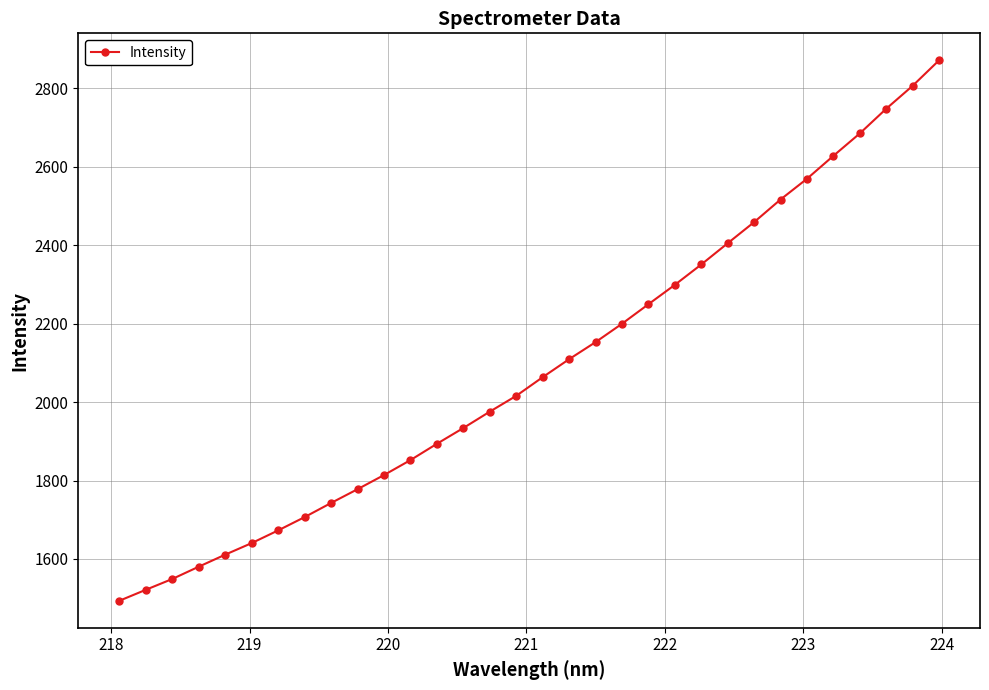

What is the greatest value displayed?

2871.8